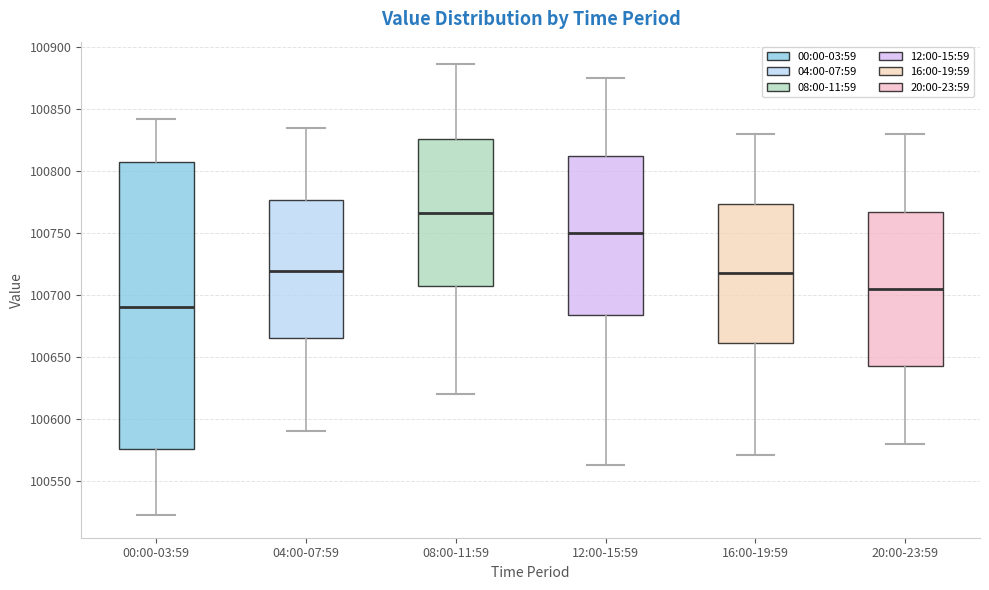

Reading left to right, transcribe this box plot: for each box, give where its median line is, the range the box spans, and where its two whiskers end, as read against the y-axis. The values are not printed on the chart, so give them approximately, as read against the axis.

00:00-03:59: median 100690, box 100575 to 100805, whiskers 100520 to 100840
04:00-07:59: median 100720, box 100665 to 100775, whiskers 100590 to 100835
08:00-11:59: median 100765, box 100705 to 100825, whiskers 100620 to 100885
12:00-15:59: median 100750, box 100685 to 100815, whiskers 100565 to 100875
16:00-19:59: median 100720, box 100660 to 100775, whiskers 100570 to 100830
20:00-23:59: median 100705, box 100645 to 100770, whiskers 100580 to 100830